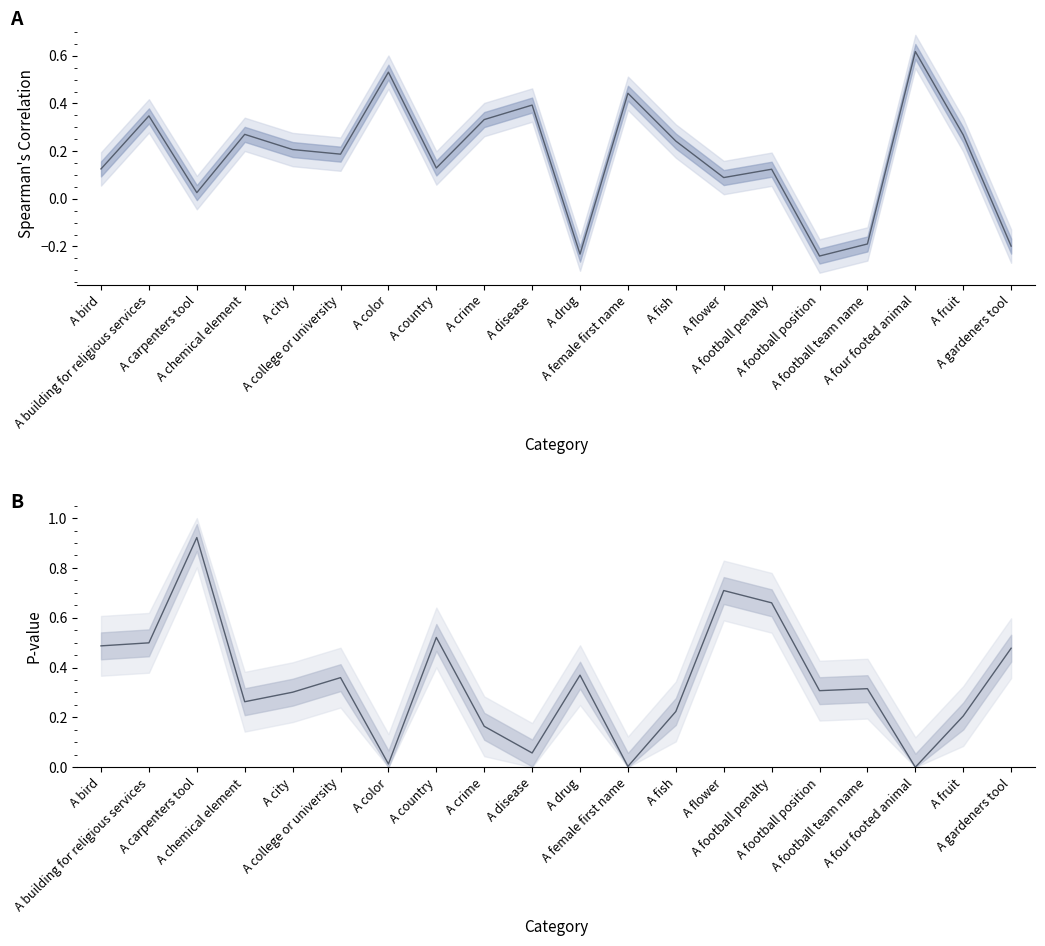

At which category does P-value reach its first local valley?

A chemical element